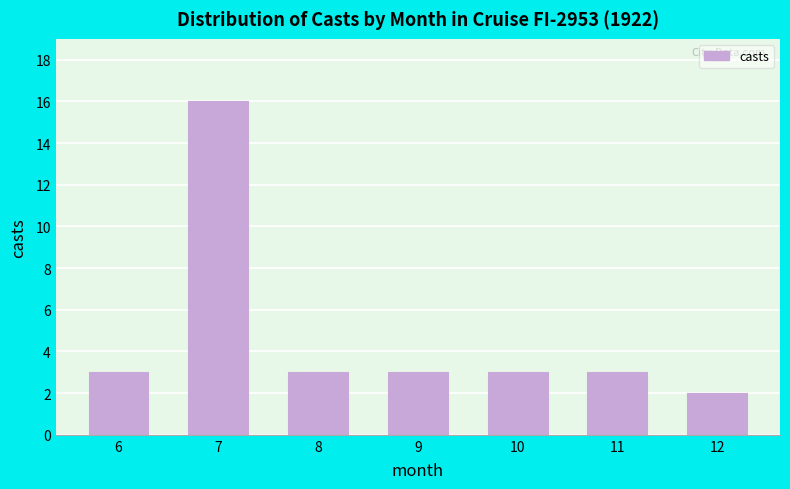

Reading right to left, list all the values displayed in this chart.

2	3	3	3	3	16	3